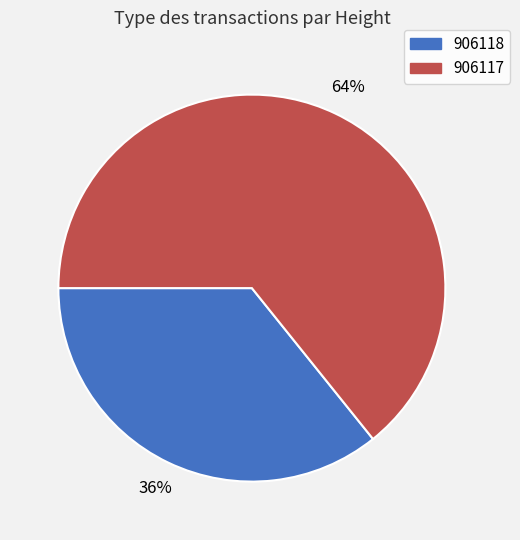

What is the largest slice in the pie chart?

906117